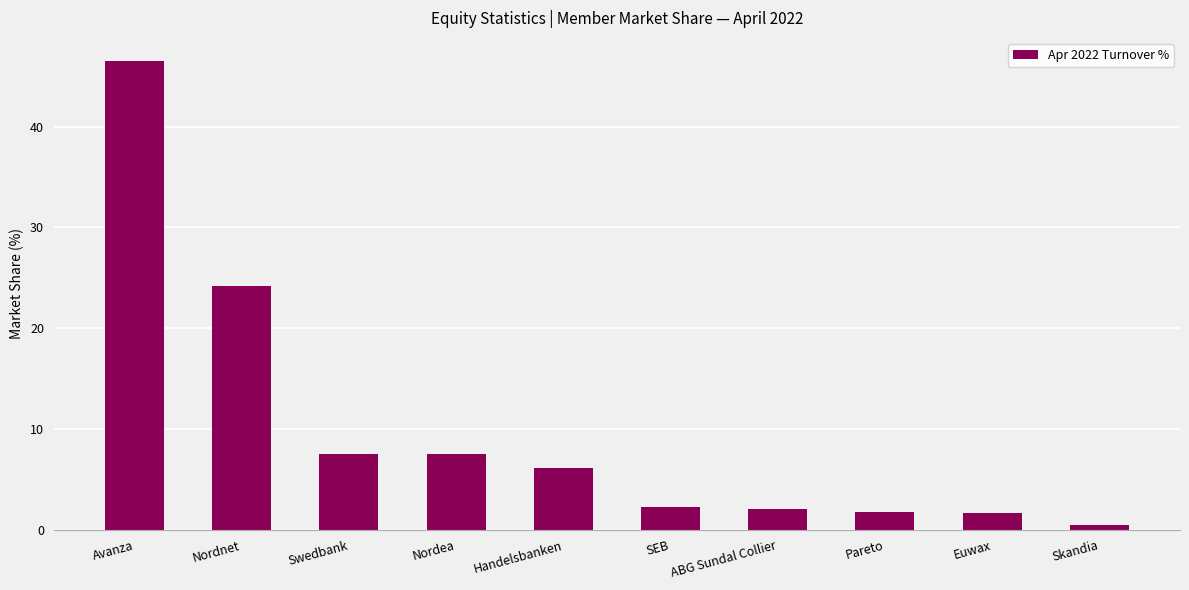

What is the label of the 4th bar from the left?

Nordea